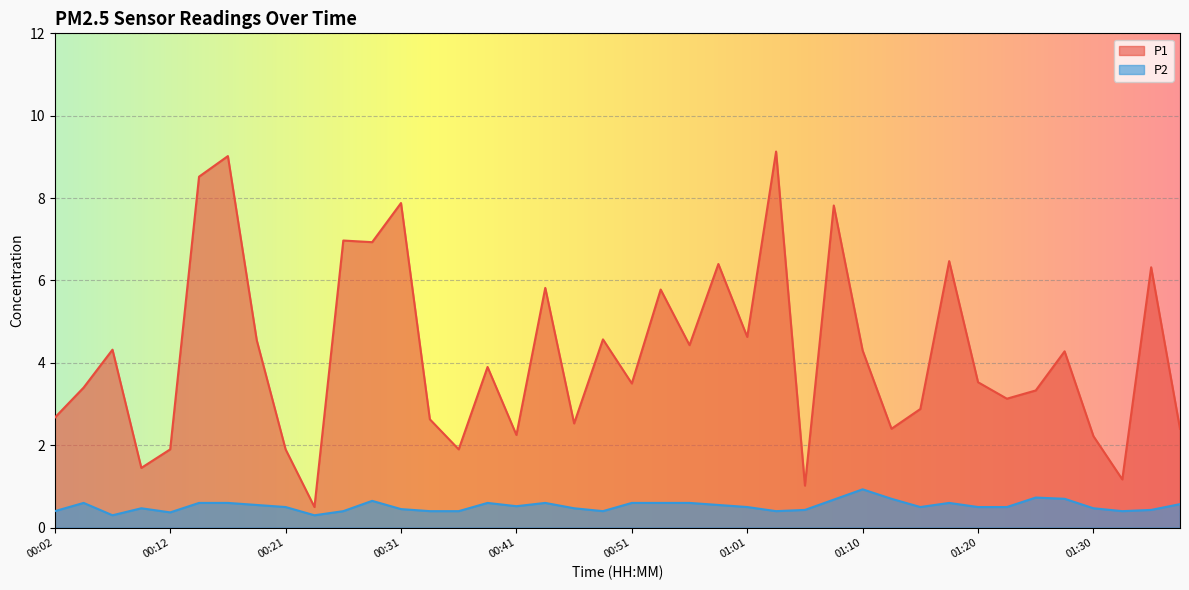

What is the difference between the highest and lowest values at 01:20?

3.0